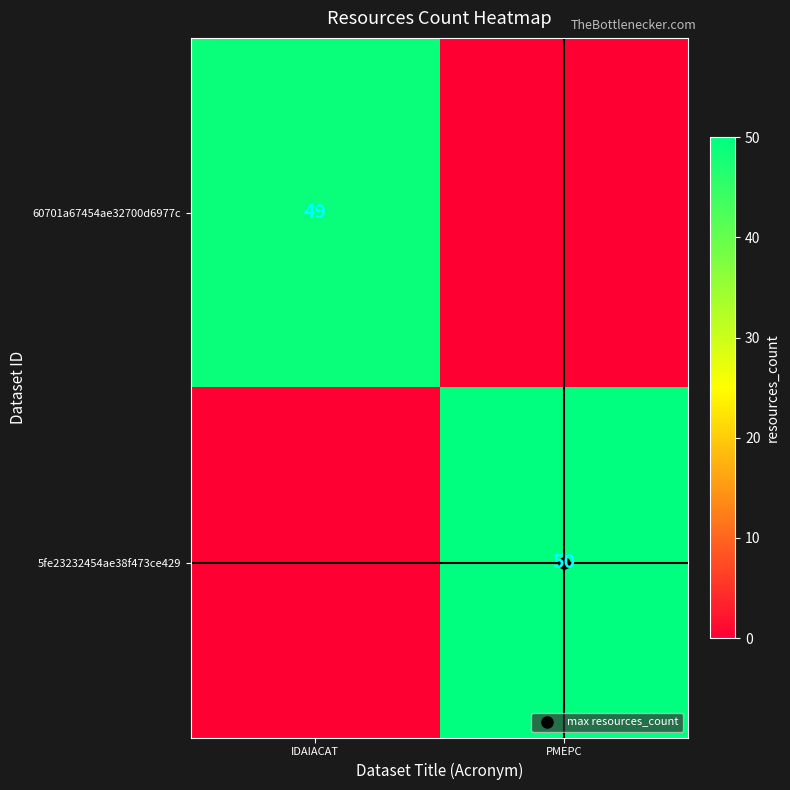

Rank the series at PMEPC from lowest to highest value.

60701a67454ae32700d6977c, 5fe23232454ae38f473ce429